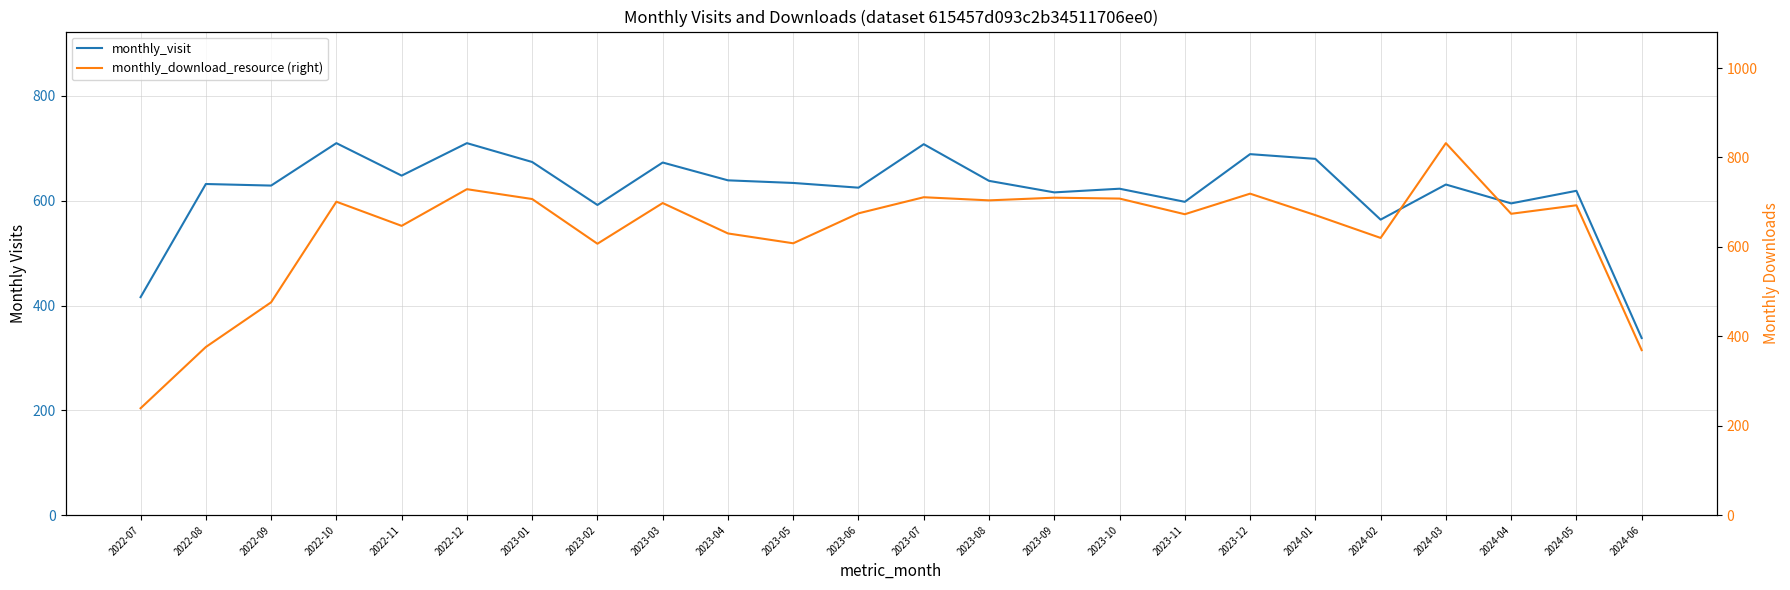

Reading right to left, list all the values displayed in this chart.

monthly_visit: 338	619	595	631	564	680	689	598	623	616	638	708	625	634	639	673	592	674	710	648	710	629	632	416
monthly_download_resource (right): 369	693	674	832	620	671	719	673	708	710	704	711	675	608	630	698	607	707	729	647	701	476	376	239